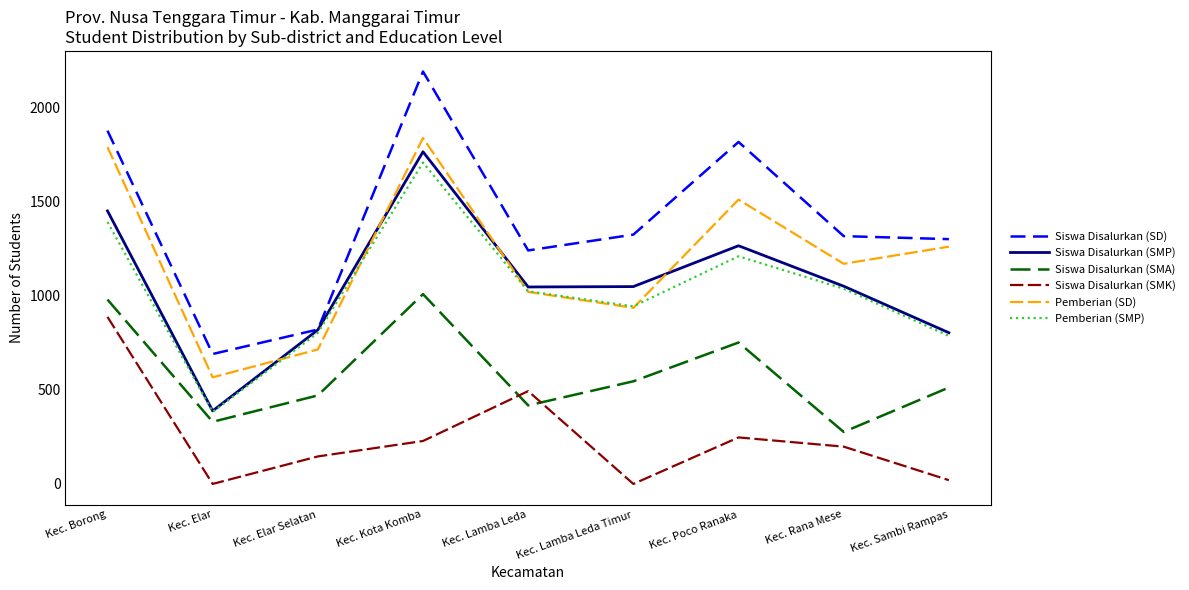

What position from the left is Kec. Elar Selatan?

3